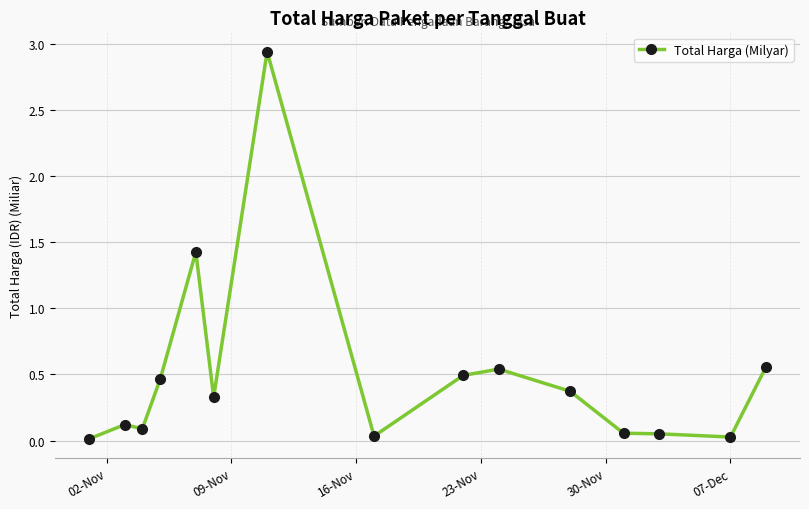

What is the sum of all values?

7.5